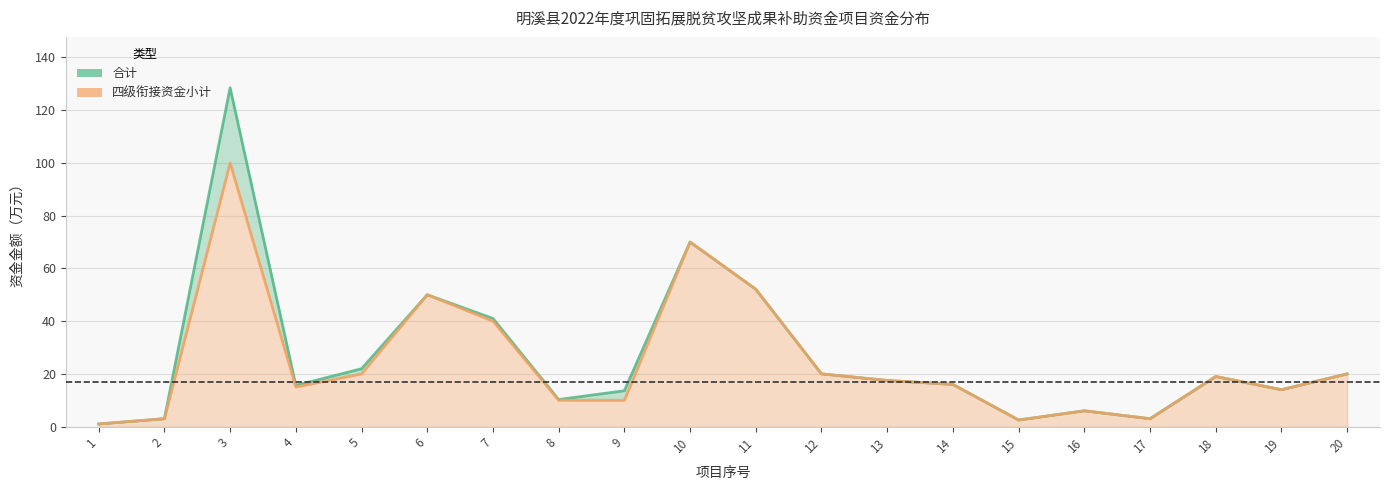

What is the total value across all series at 6?

100.0